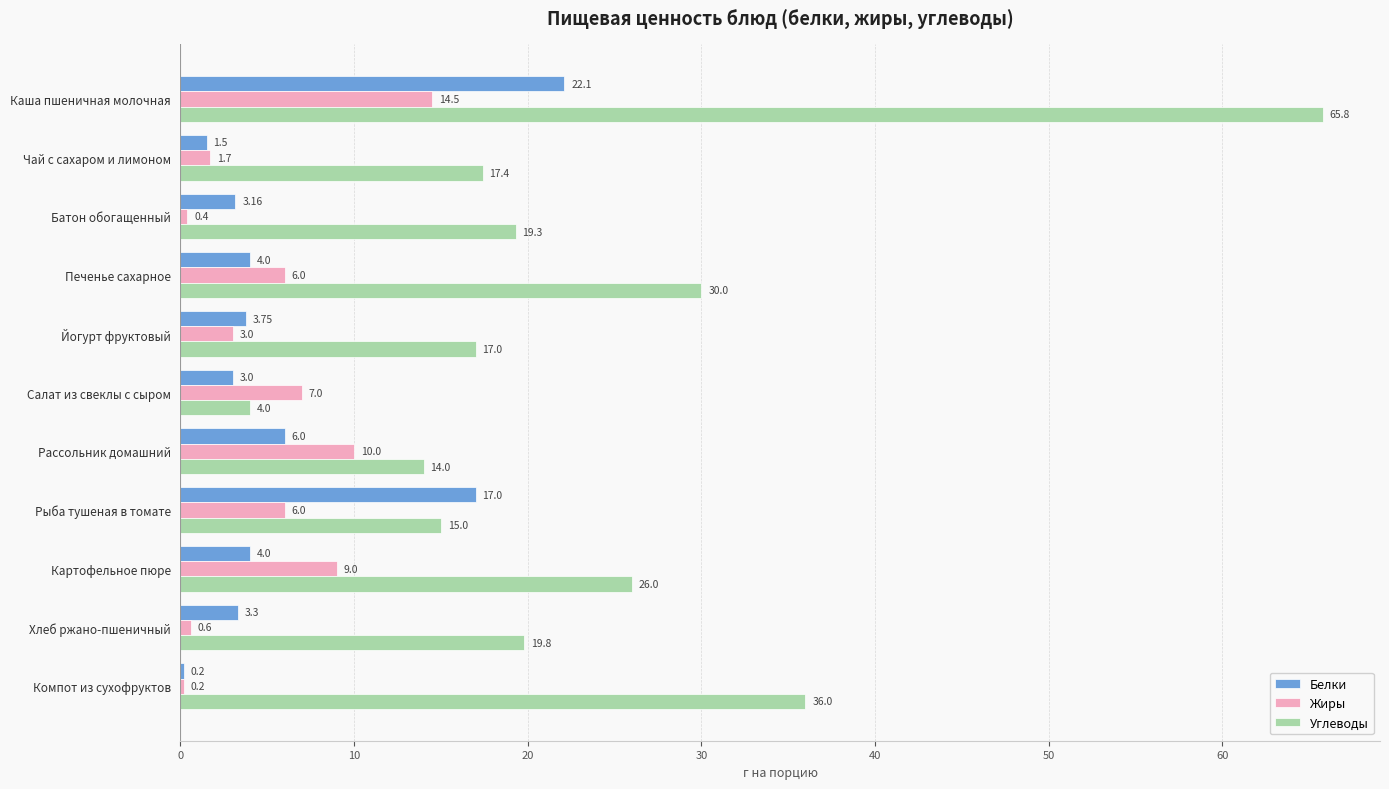

At which category is the sum across all series the highest?

Каша пшеничная молочная